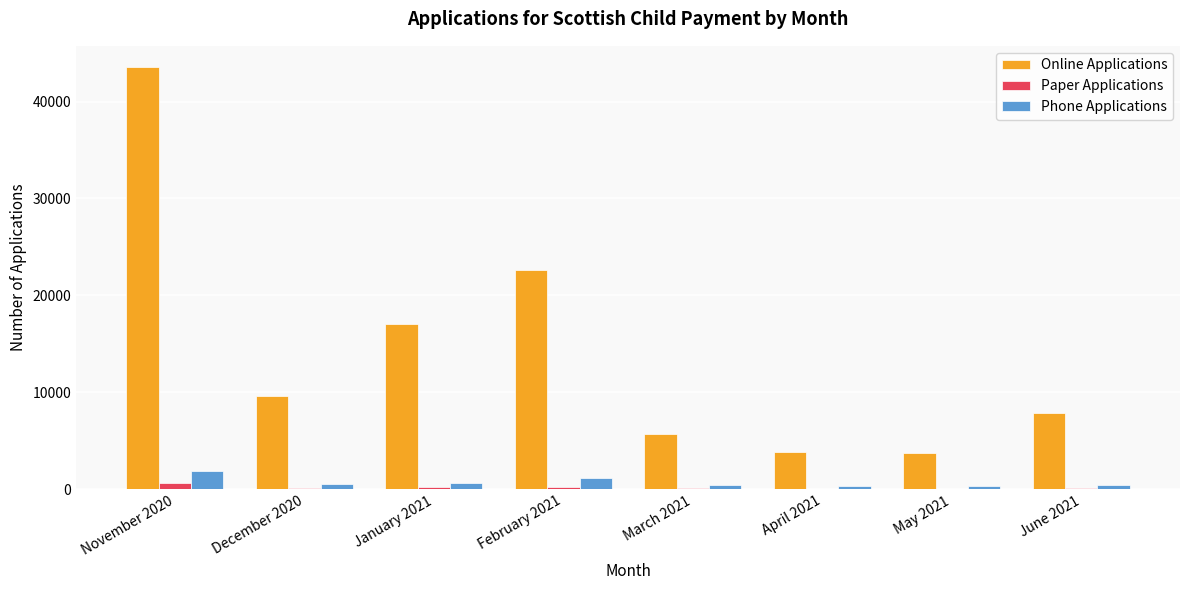

How many series are shown in this chart?

3